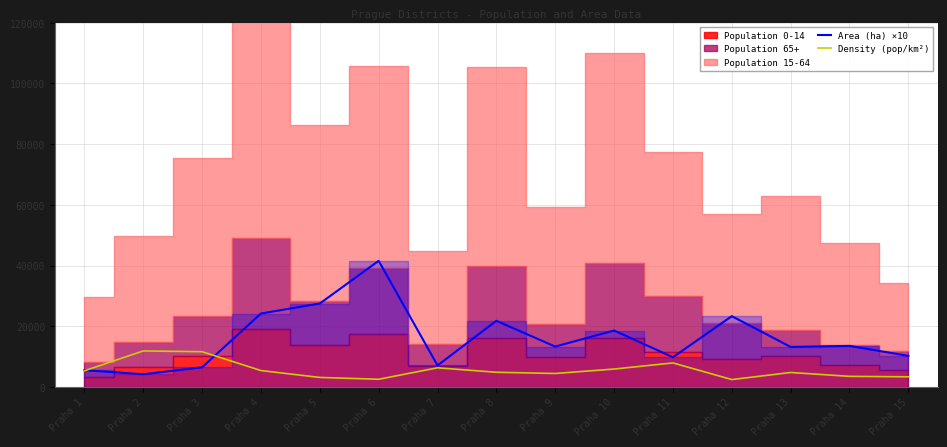

At which category does the chart reach its minimum across all series?

Praha 12